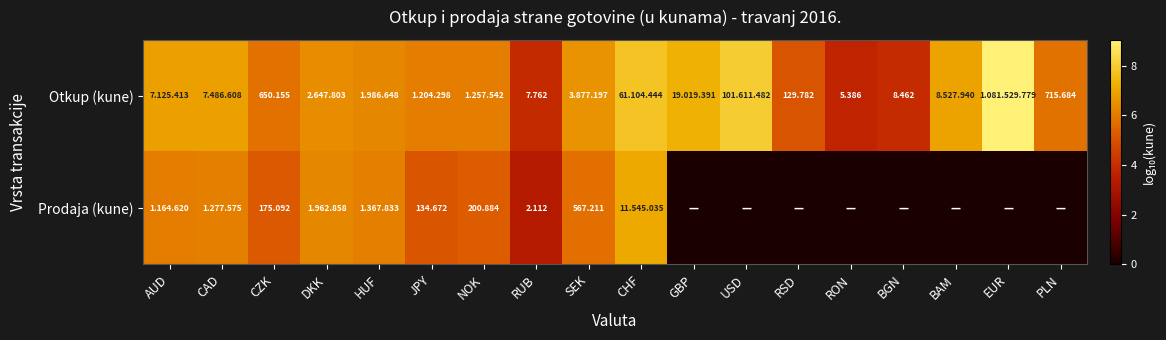

At CZK, list the series in order from largest to smallest.

Otkup (kune), Prodaja (kune)